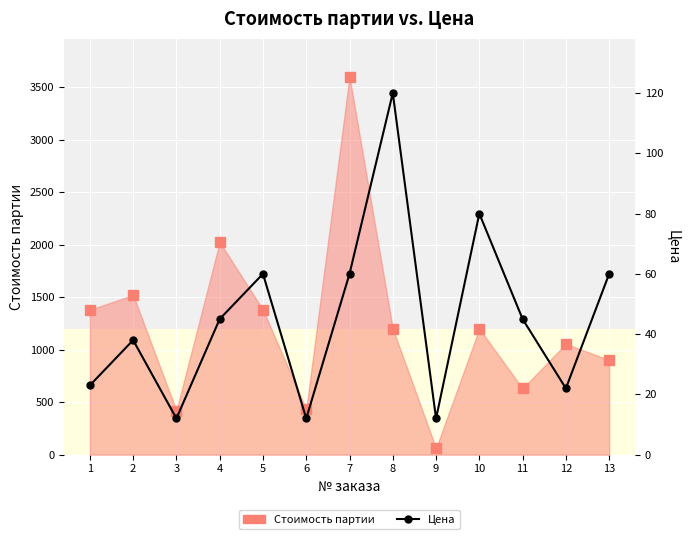

How many categories are shown in the chart?

13